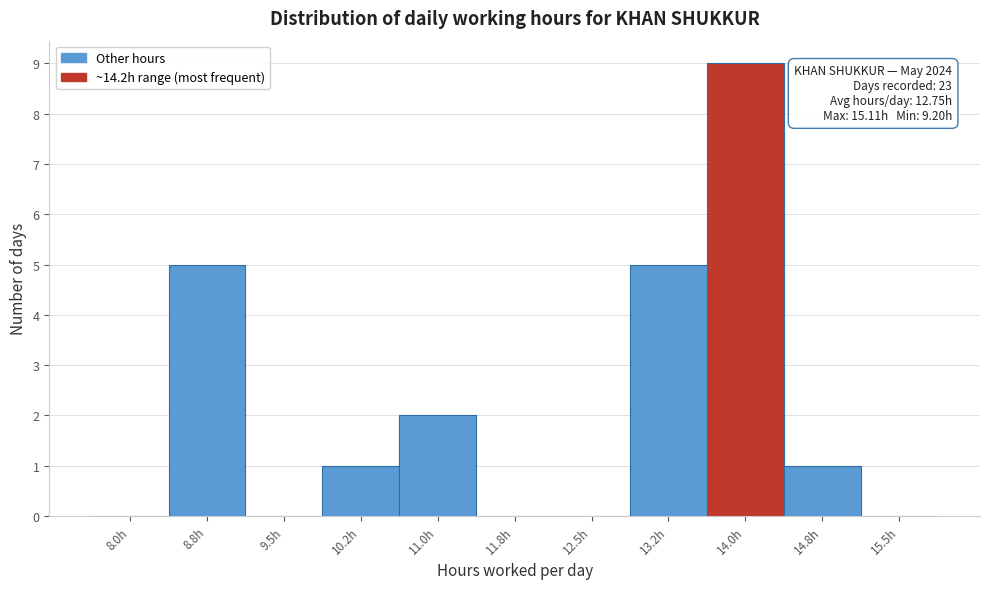

Reading left to right, transcribe all the data shown in this chart.

8.0h=0	8.8h=5	9.5h=0	10.2h=1	11.0h=2	11.8h=0	12.5h=0	13.2h=5	14.0h=9	14.8h=1	15.5h=0